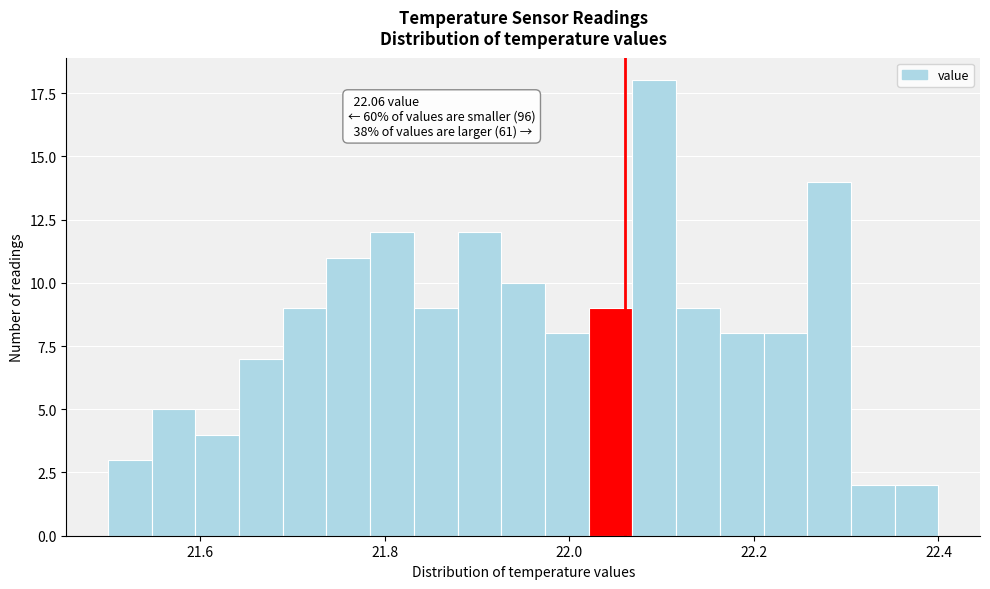

Read against the x-axis, roughly where is the centre of the tallest bar?

22.10